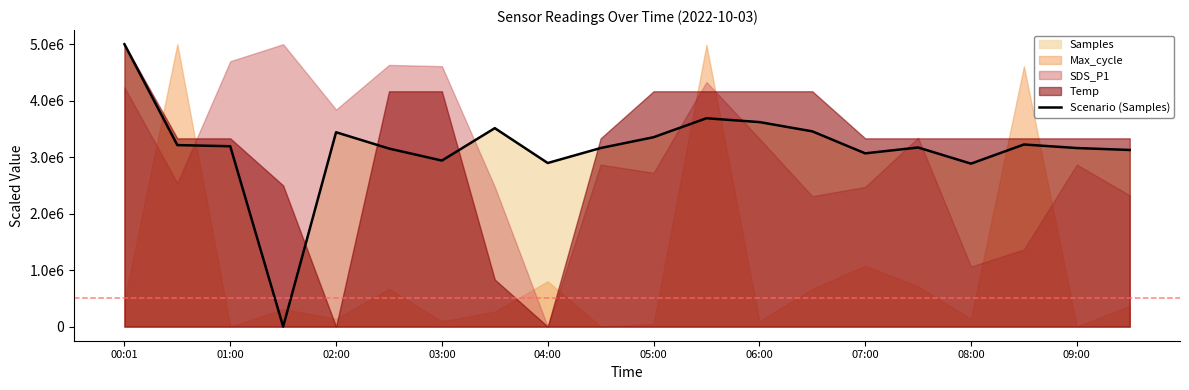

Does the chart display data point markers on the line(s)?

No